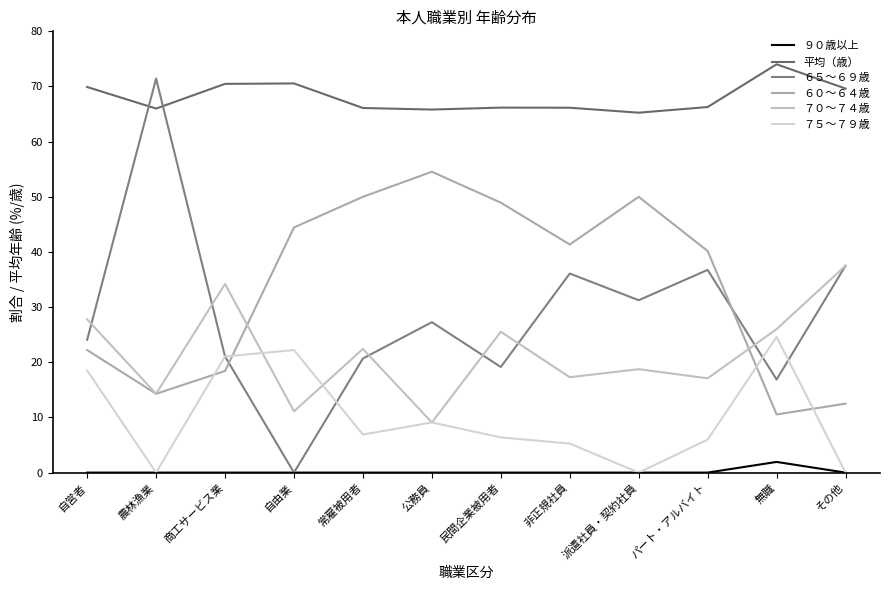

Is it true that 平均（歳） equals 91.3 at 民間企業被用者?

False